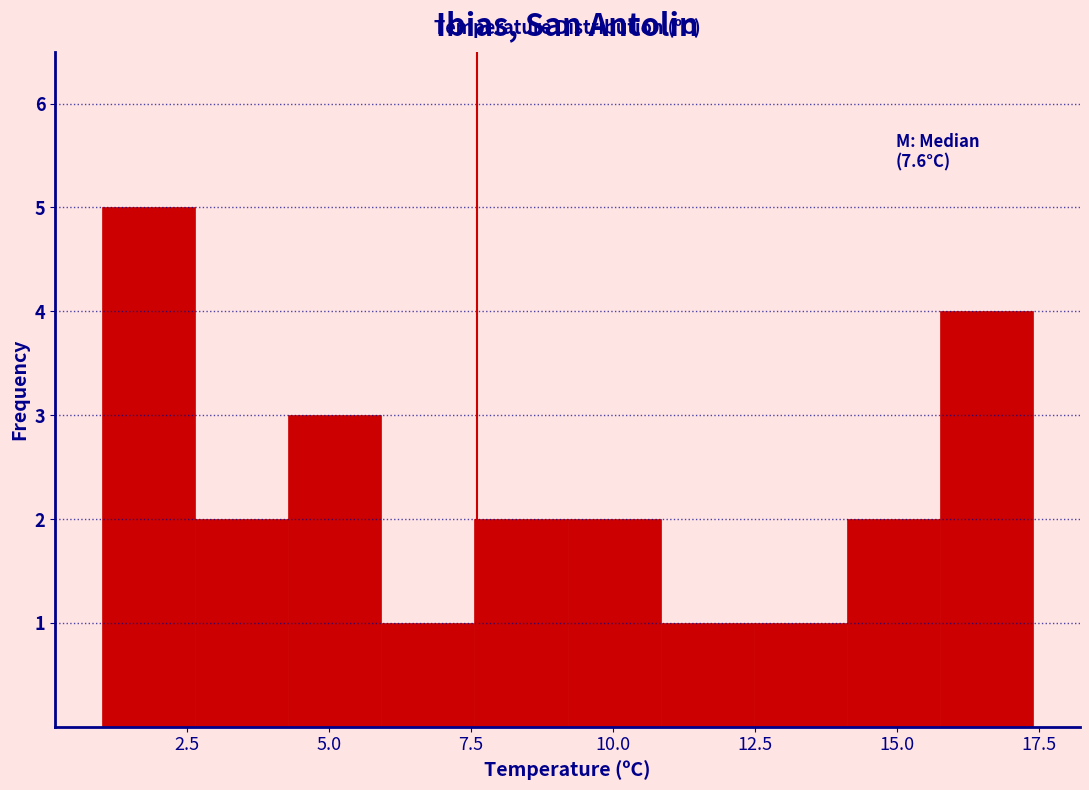

Around what value on the x-axis is the tallest bar? Give the approximate position of its centre, as read against the axis.

2.0